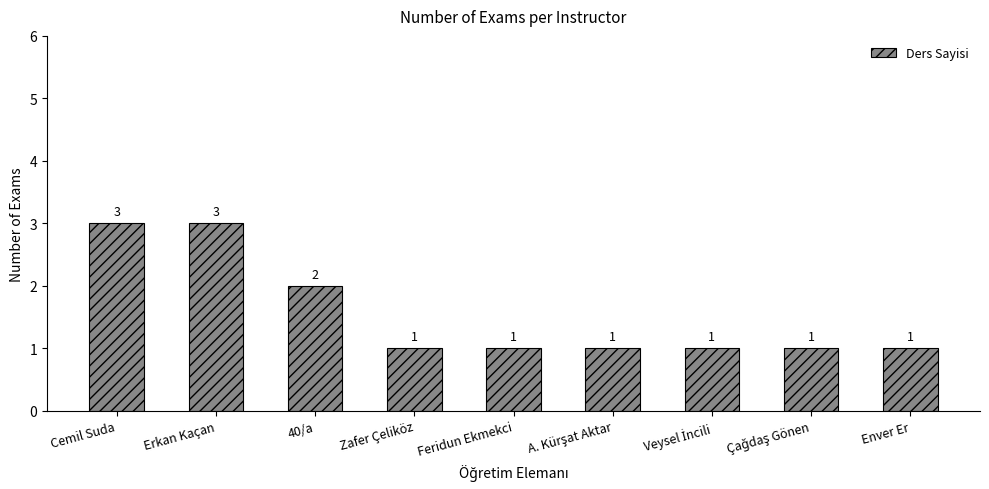

Reading right to left, extract all data points from this chart.

1	1	1	1	1	1	2	3	3